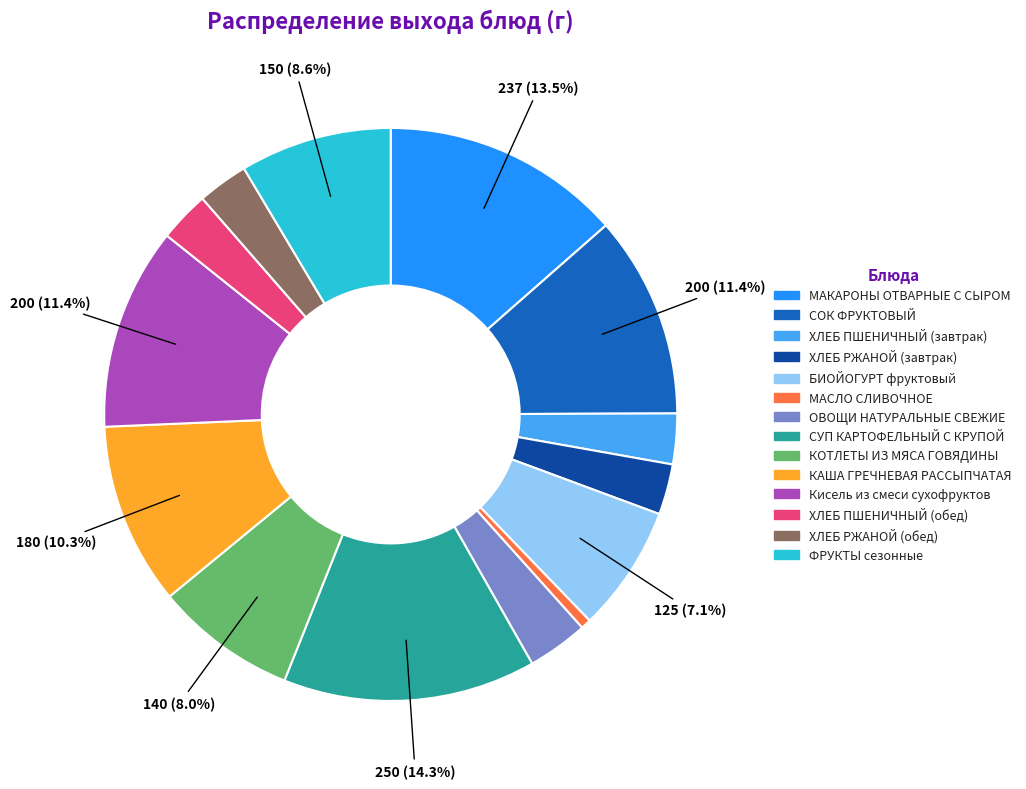

What percentage is NOT represented by КАША ГРЕЧНЕВАЯ РАССЫПЧАТАЯ?

89.7%